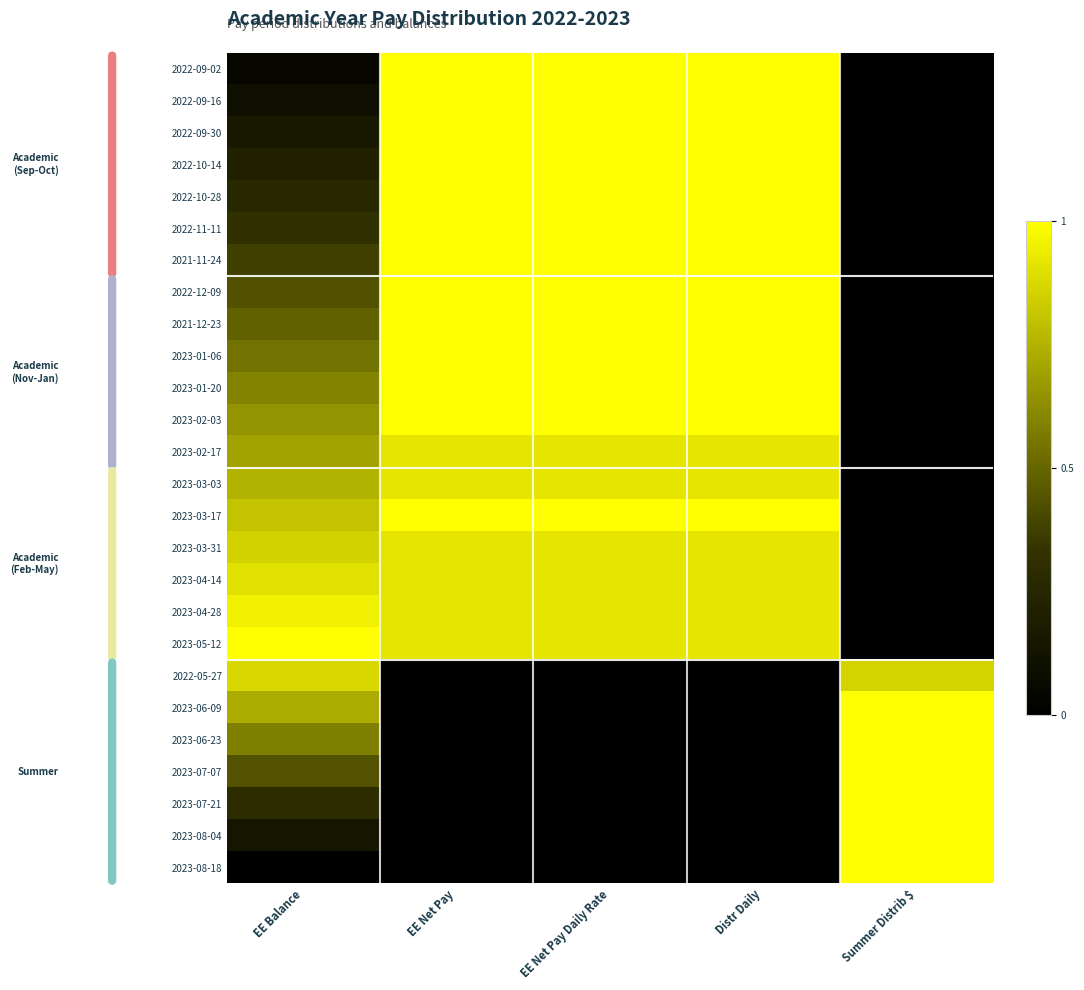

Rank the series by their maximum value, from highest to lowest.

2022-09-02, 2022-09-16, 2022-09-30, 2022-10-14, 2022-10-28, 2022-11-11, 2021-11-24, 2022-12-09, 2021-12-23, 2023-01-06, 2023-01-20, 2023-02-03, 2023-03-17, 2023-05-12, 2023-06-09, 2023-06-23, 2023-07-07, 2023-07-21, 2023-08-04, 2023-08-18, 2023-04-28, 2023-02-17, 2023-03-03, 2023-03-31, 2023-04-14, 2022-05-27